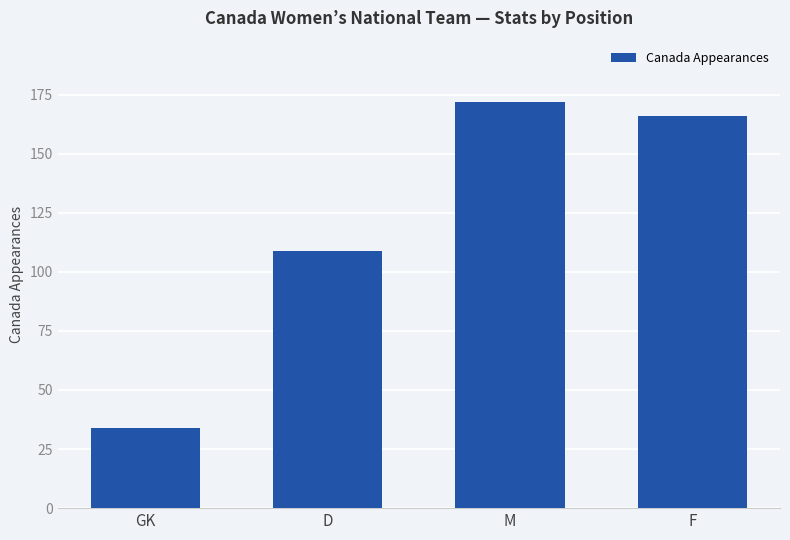

What is the change in value from GK to M?

+138